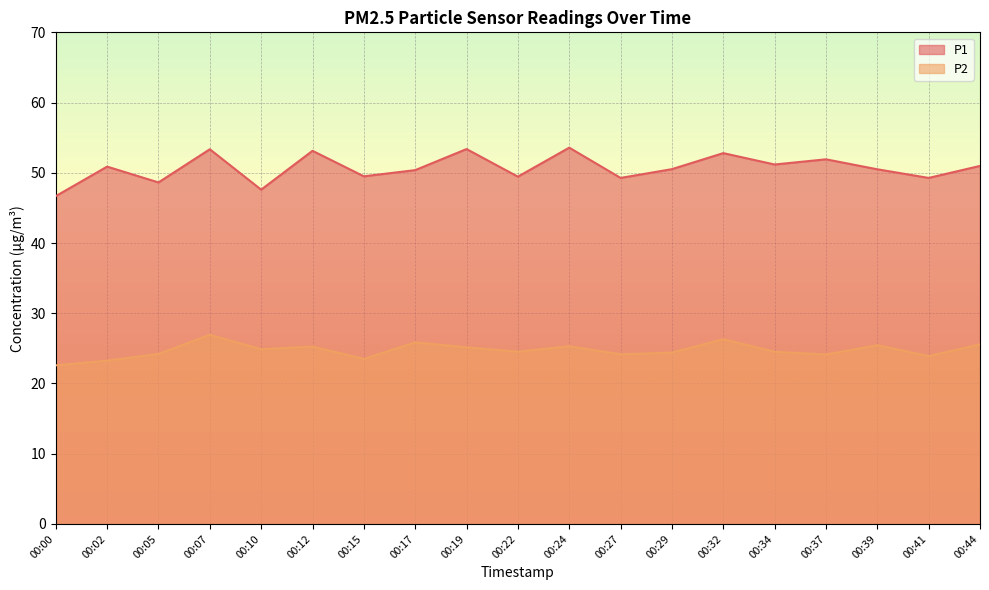

Between 00:24 and 00:02, which is larger?

00:24